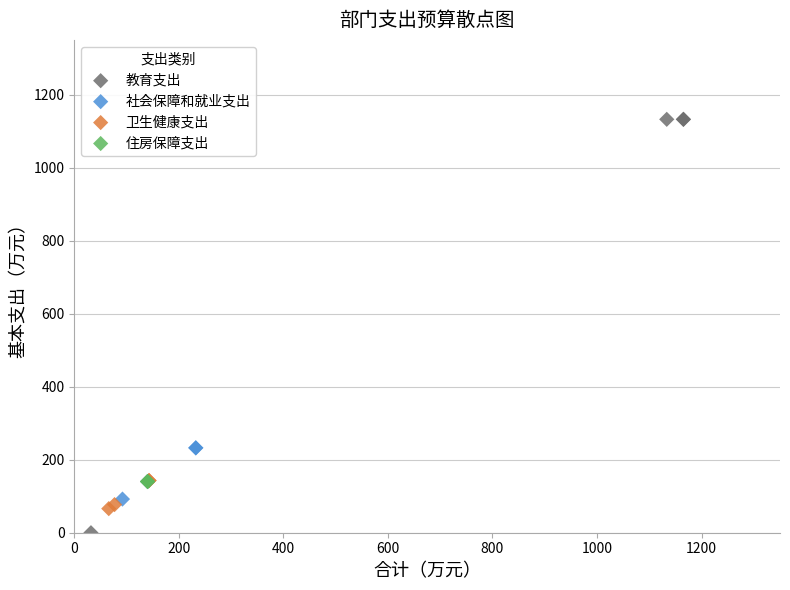

Which series reaches the maximum Y coordinate?

教育支出